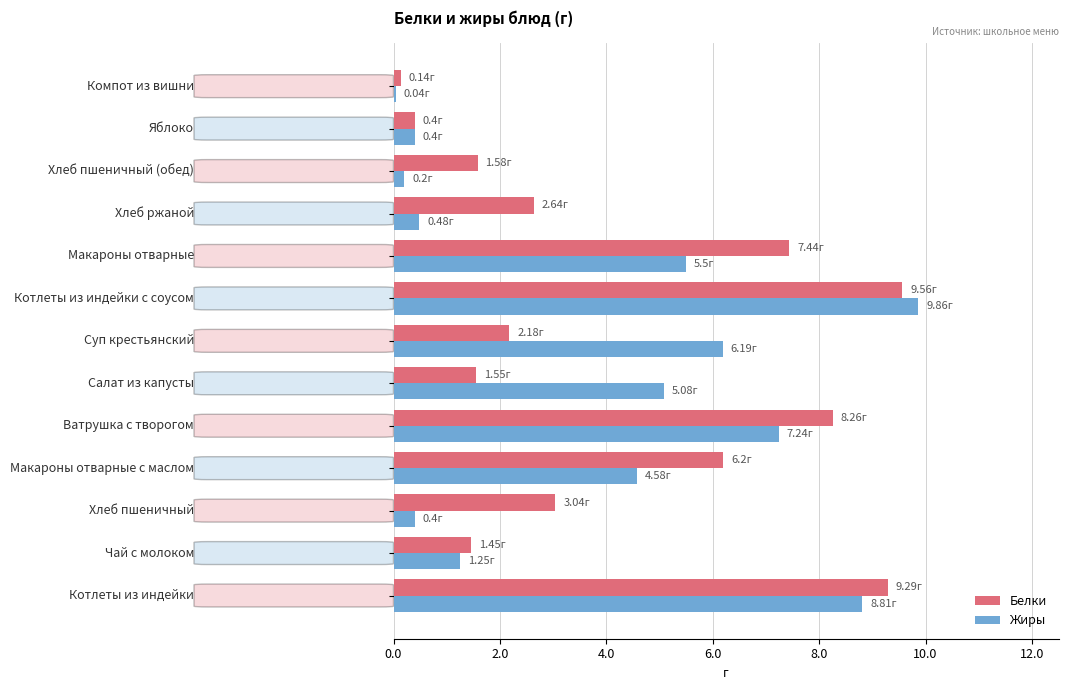

At how many categories does at least one series exceed 6?

6